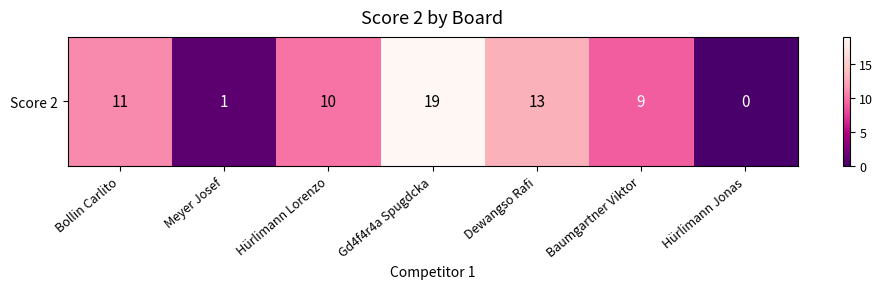

Which category has the lowest value across all series?

Hürlimann Jonas